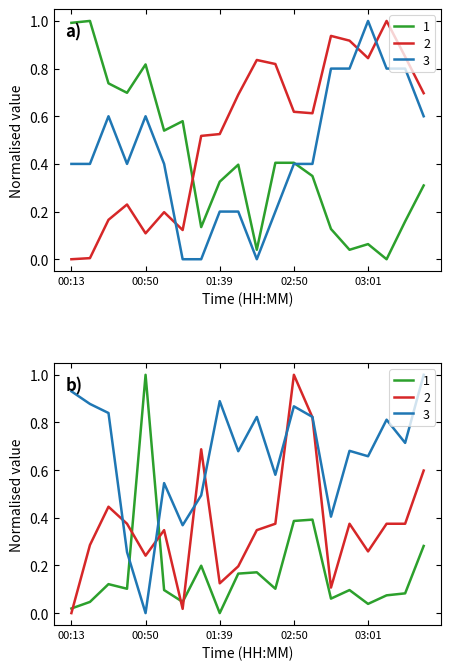

What is the sum of all Signal values?

9.0